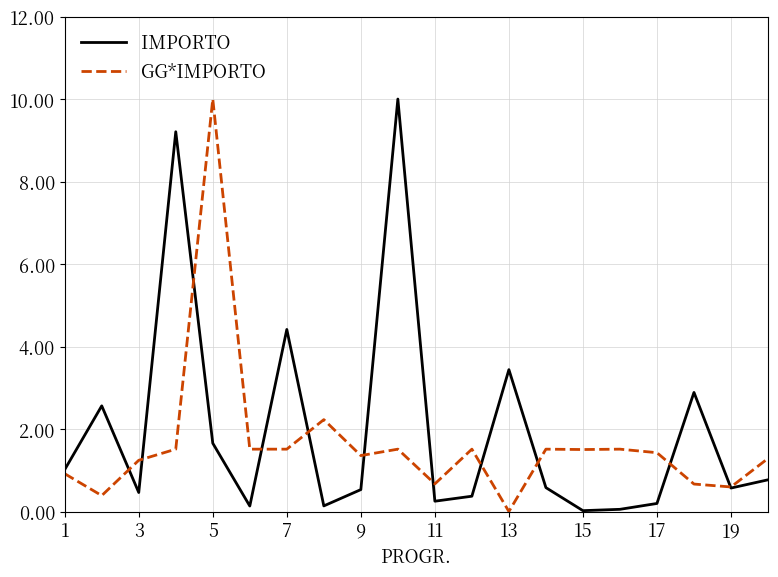

What is the maximum value for IMPORTO?

10.0